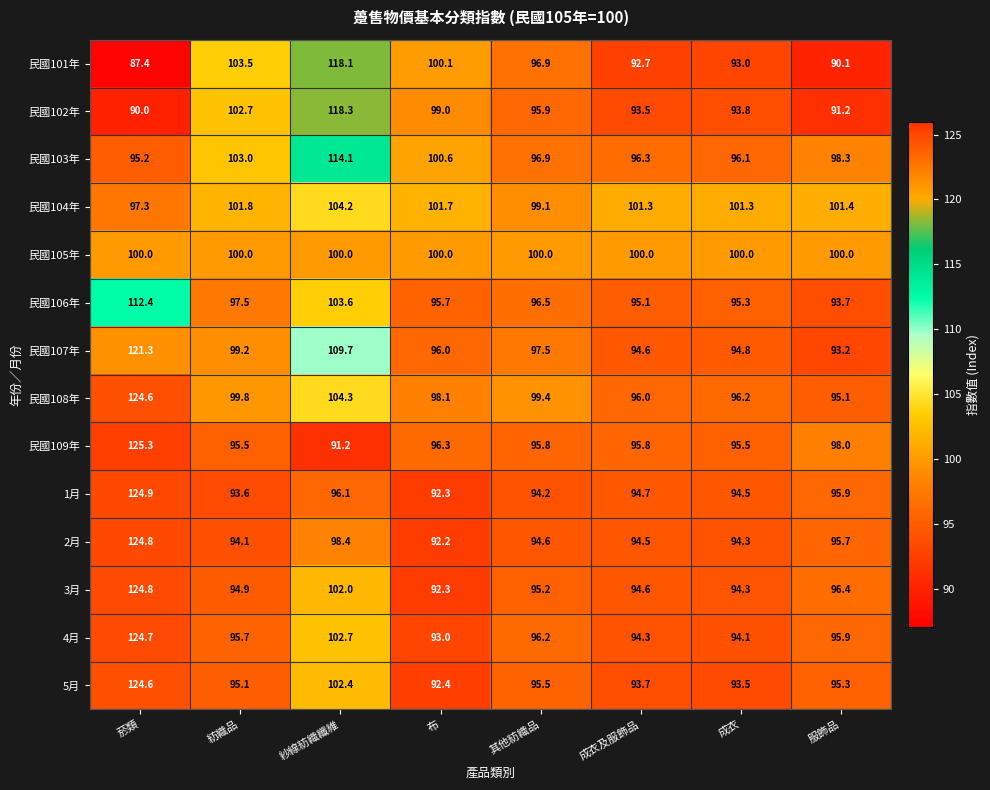

Count the number of categories in the chart.

8